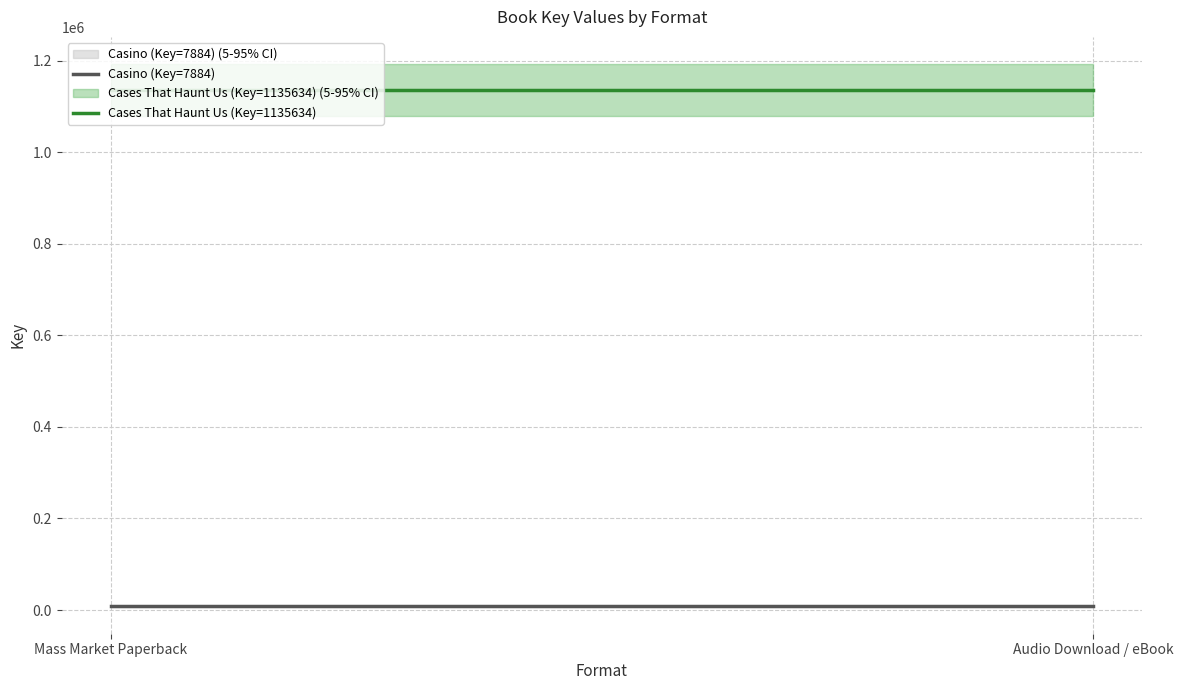

What position from the right is Audio Download / eBook?

1